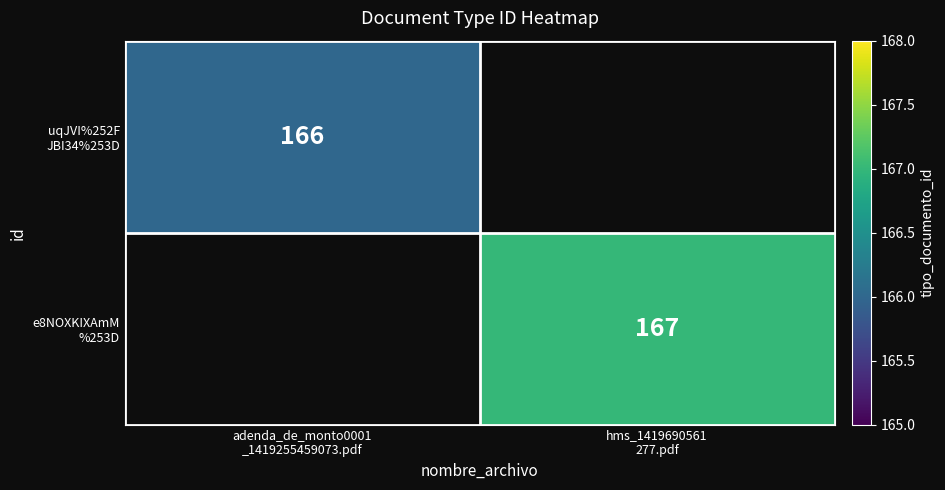

Which category has the highest value across all series?

hms_1419690561
277.pdf